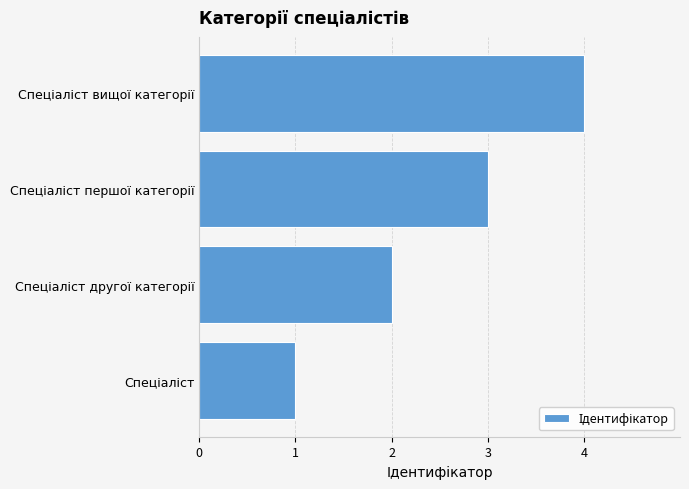

What is the difference between the maximum and minimum values?

3